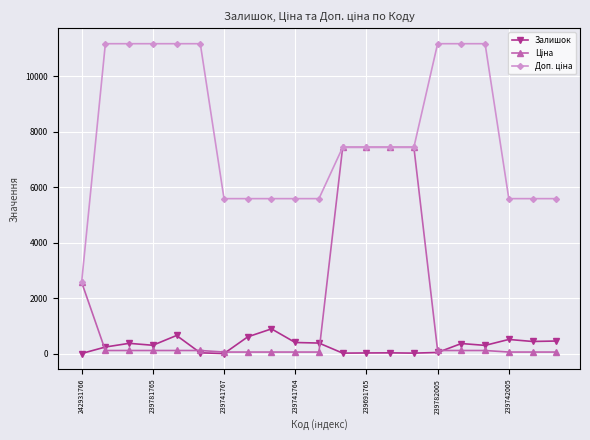

True or false: Залишок has more than 0 points higher than both neighbors.

True